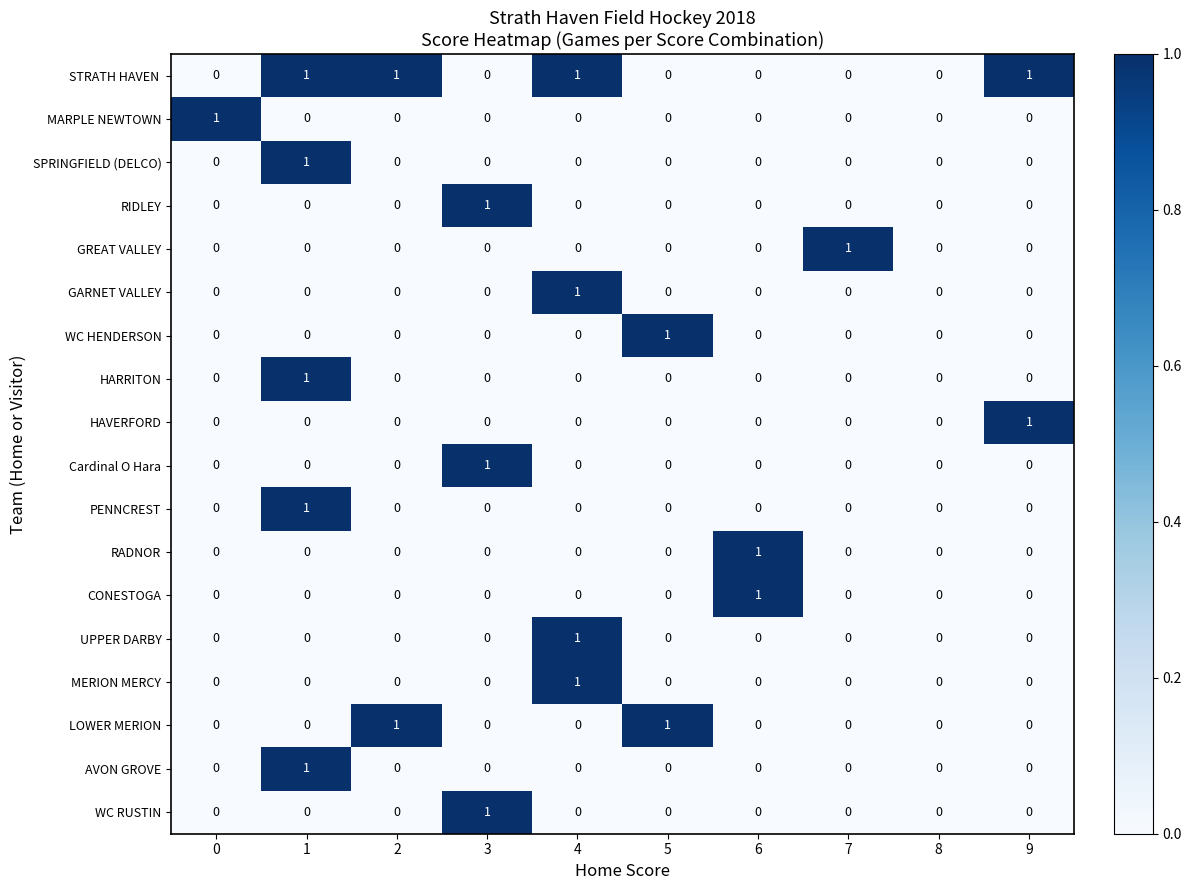

How many MARPLE NEWTOWN values are between 0 and 1?

10